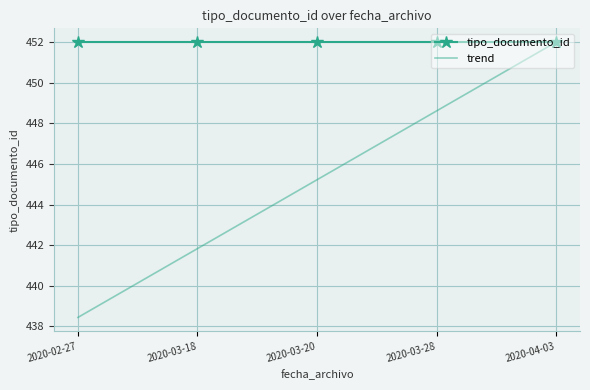

What are all the series names shown in the legend?

tipo_documento_id, trend